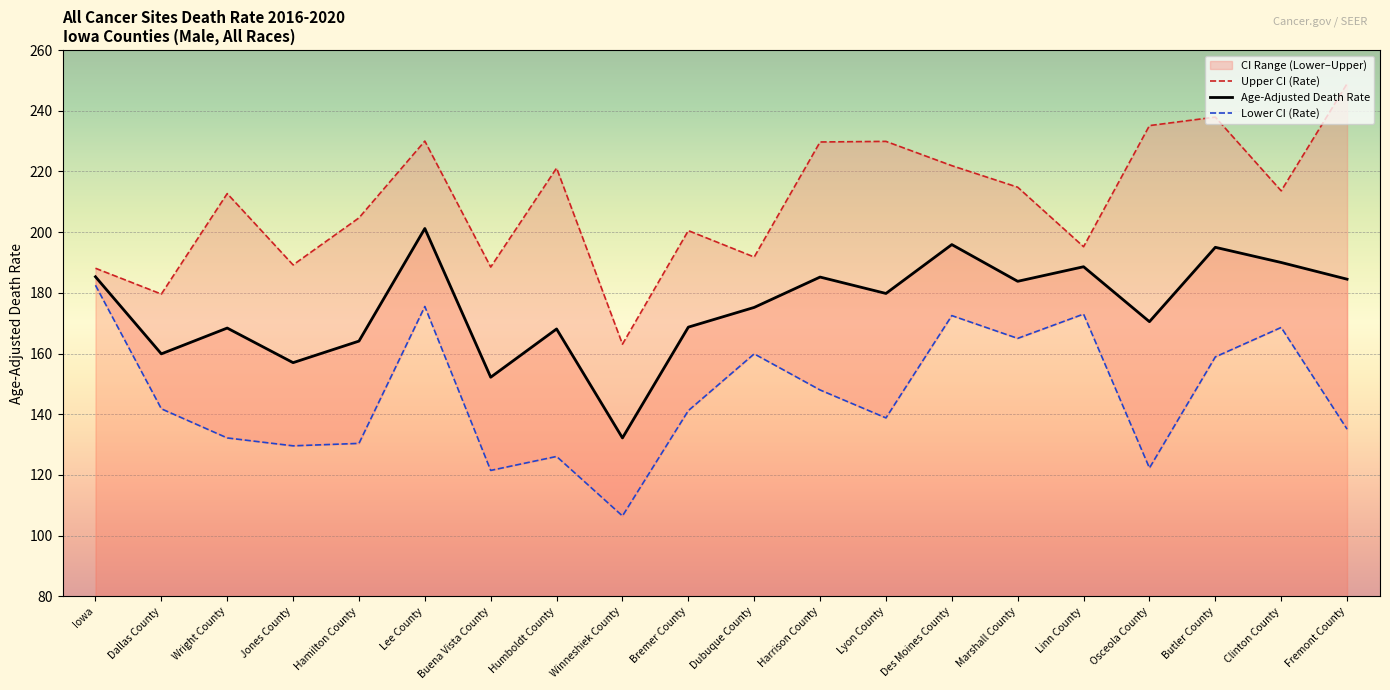

What is the total value across all series at Jones County?

475.8